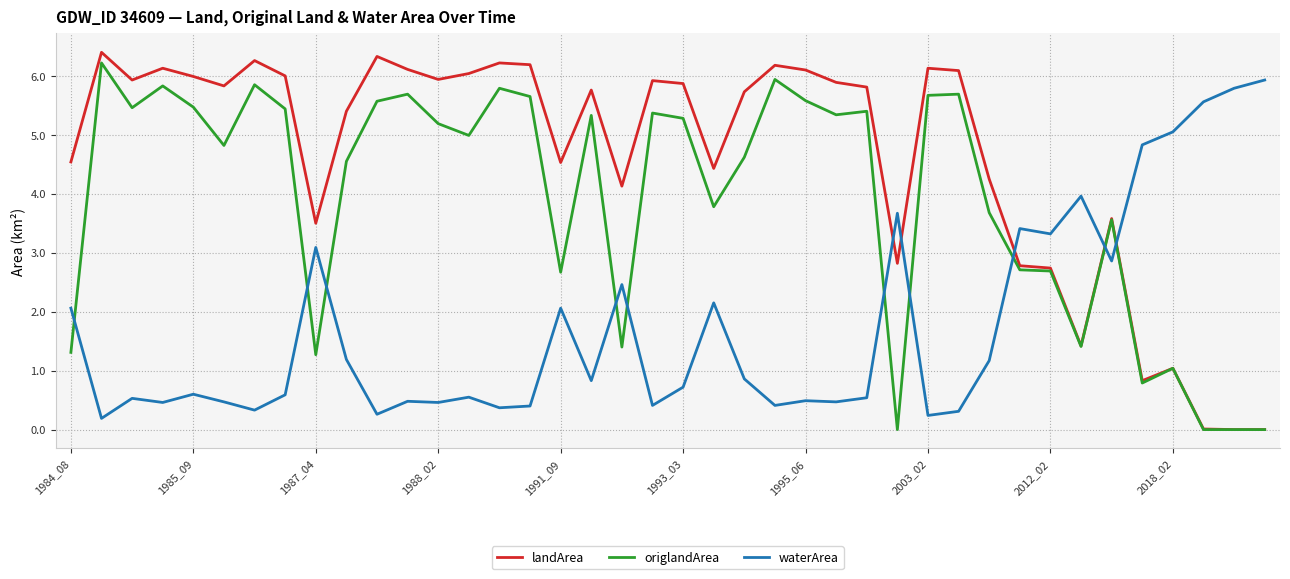

At how many categories does at least one series exceed 4?

34